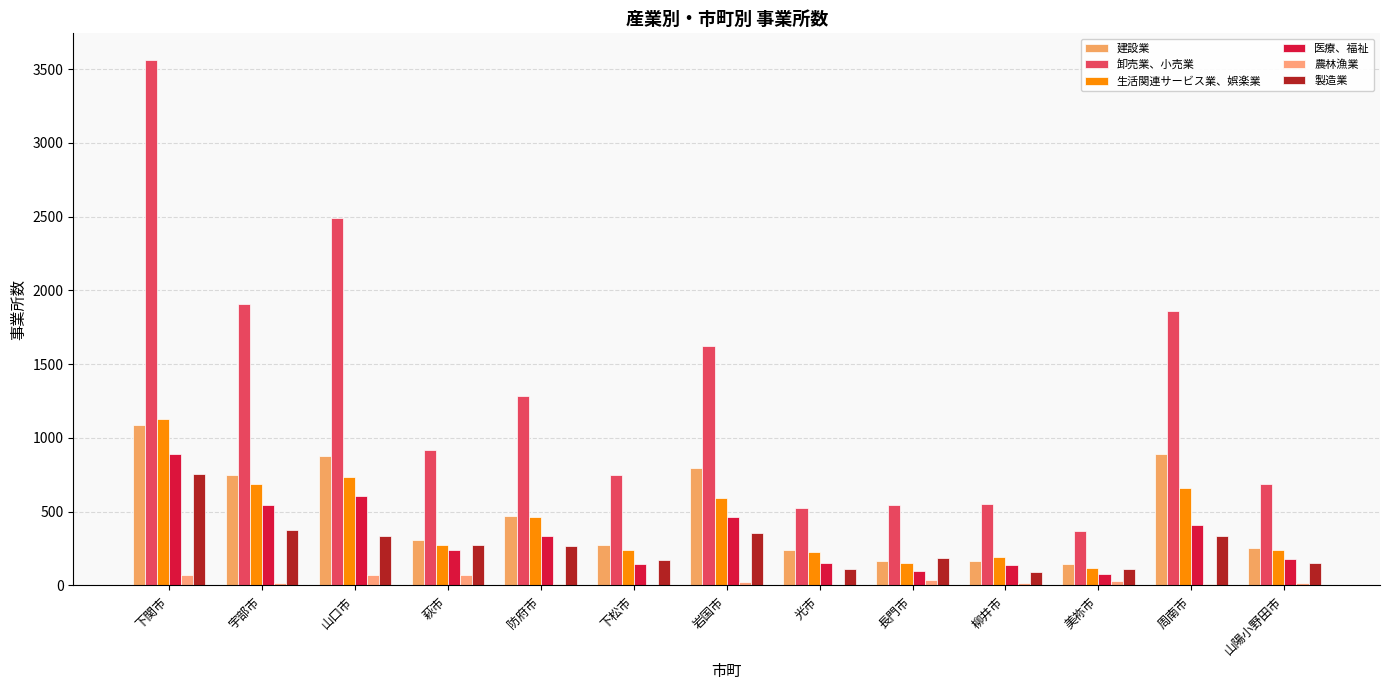

What are all the series names shown in the legend?

建設業, 卸売業、小売業, 生活関連サービス業、娯楽業, 医療、福祉, 農林漁業, 製造業